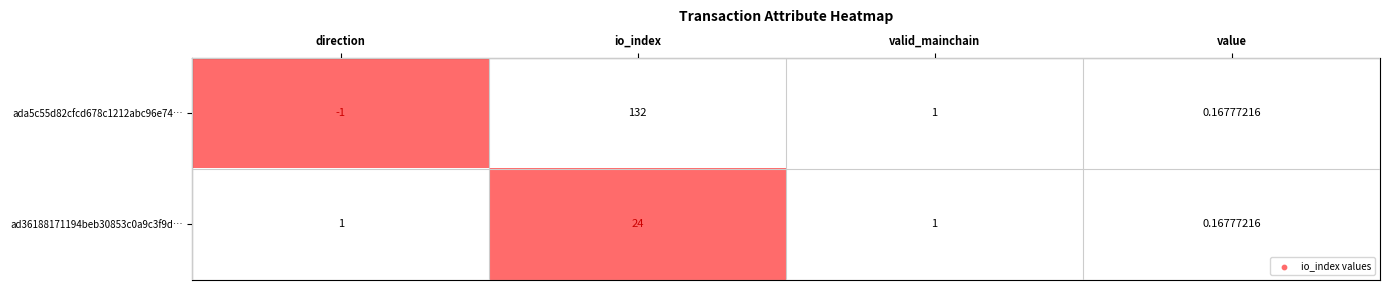

Which series has the widest spread of values?

ada5c55d82cfcd678c1212abc96e74…